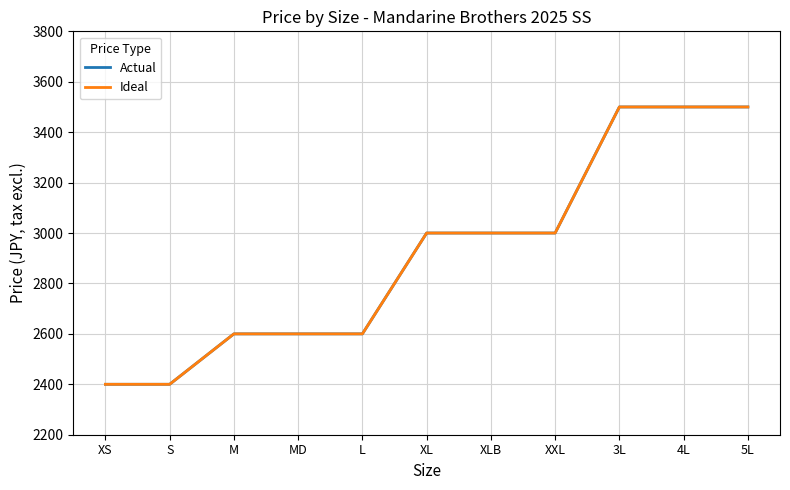

Between 4L and M, which is larger?

4L